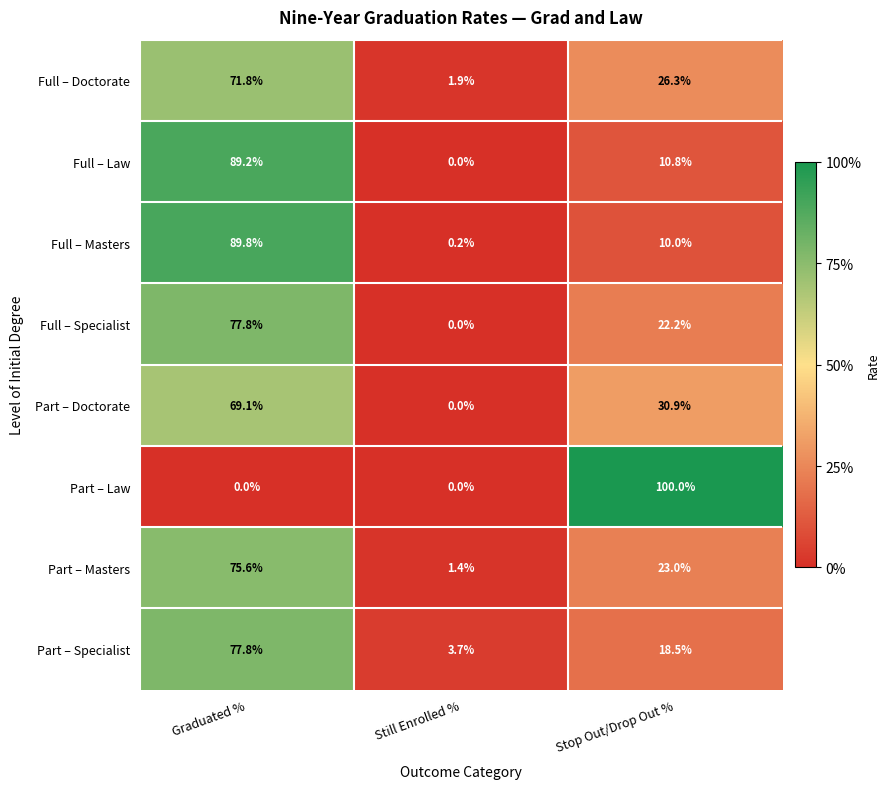

Reading left to right, transcribe all the data shown in this chart.

Full – Doctorate: 71.8	1.9	26.3
Full – Law: 89.2	0.0	10.8
Full – Masters: 89.8	0.2	10.0
Full – Specialist: 77.8	0.0	22.2
Part – Doctorate: 69.1	0.0	30.9
Part – Law: 0.0	0.0	100.0
Part – Masters: 75.6	1.4	23.0
Part – Specialist: 77.8	3.7	18.5